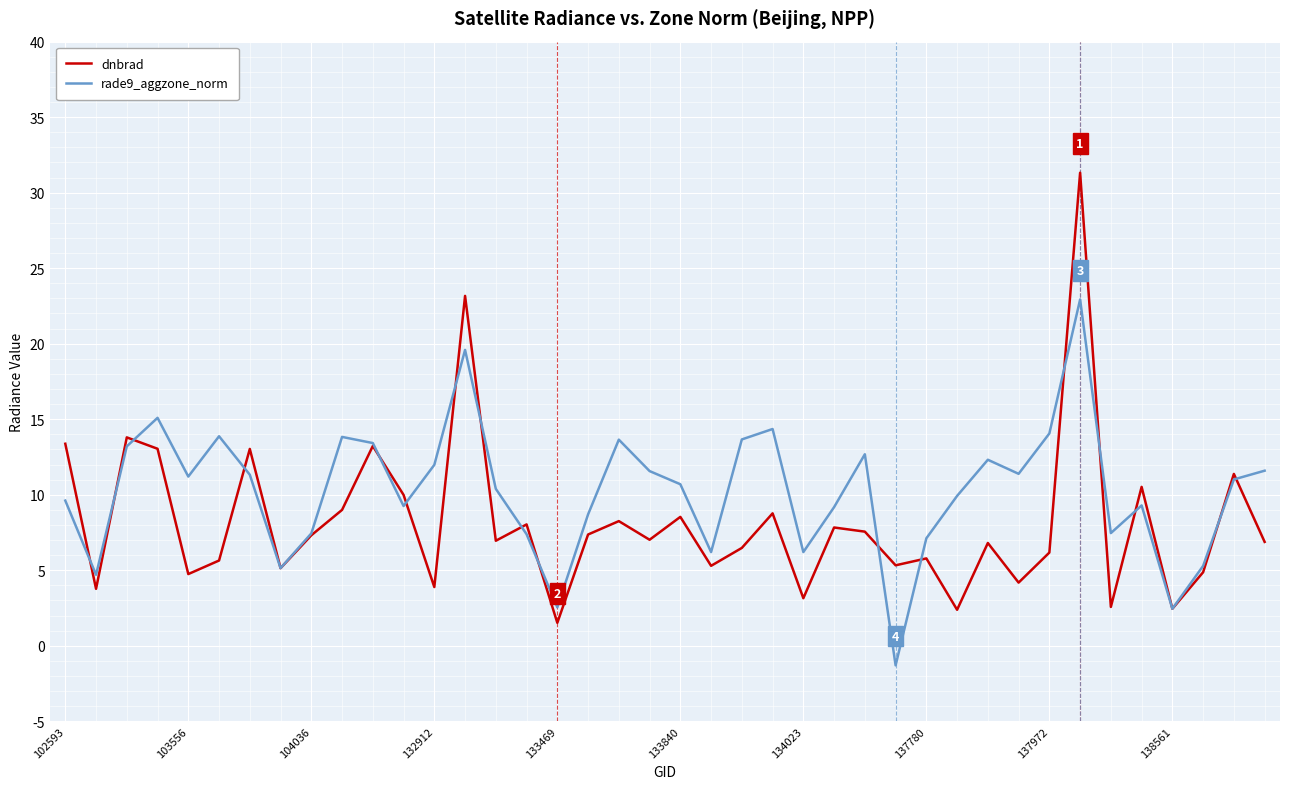

What is the minimum value shown in the chart?

-1.3